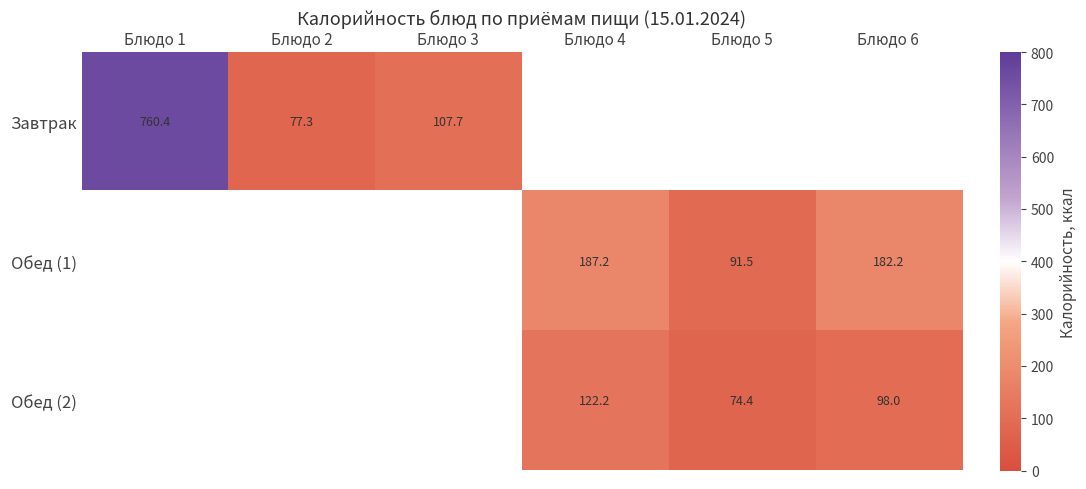

Which series has the largest range (max minus min)?

Завтрак